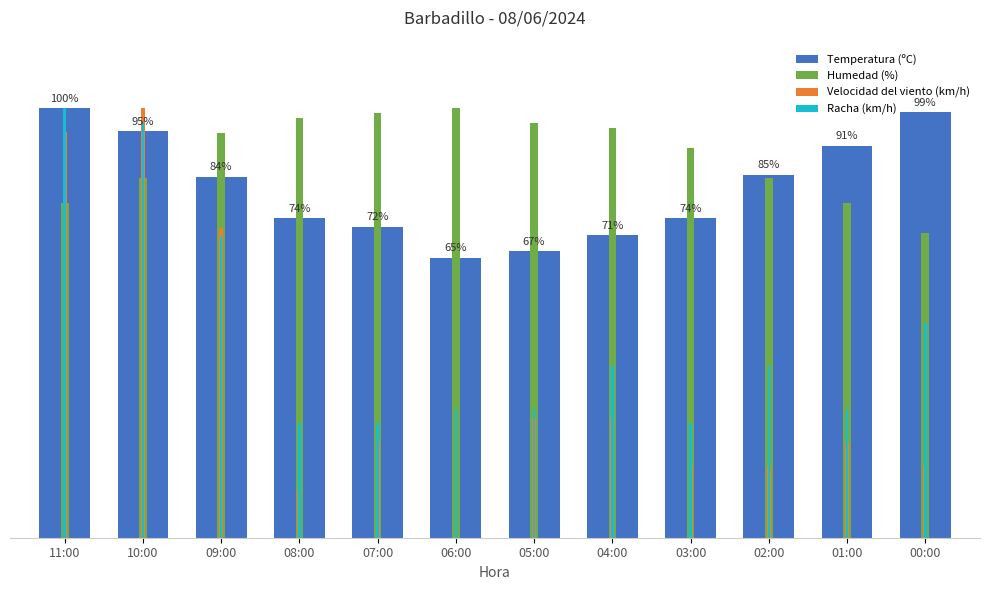

Reading right to left, list all the values displayed in this chart.

Temperatura (ºC): 99.0	91.3	84.5	74.4	70.5	66.7	65.2	72.5	74.4	84.1	94.7	100.0
Humedad (%): 70.9	77.9	83.7	90.7	95.3	96.5	100.0	98.8	97.7	94.2	83.7	77.9
Velocidad del viento (km/h): 16.7	22.2	16.7	16.7	27.8	27.8	0.0	22.2	11.1	72.2	100.0	94.4
Racha (km/h): 50.0	30.0	40.0	26.7	40.0	30.0	30.0	26.7	26.7	70.0	96.7	100.0